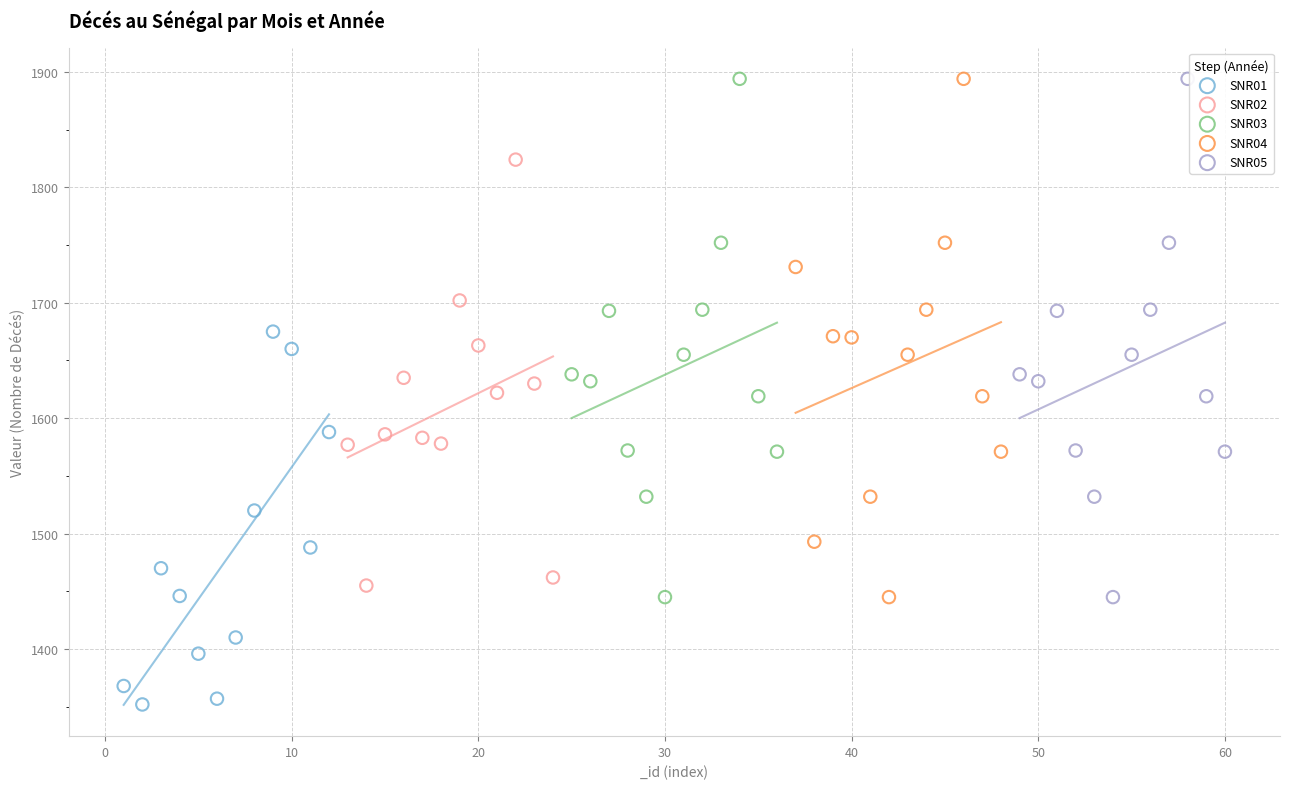

Which series reaches the minimum Y coordinate?

SNR01